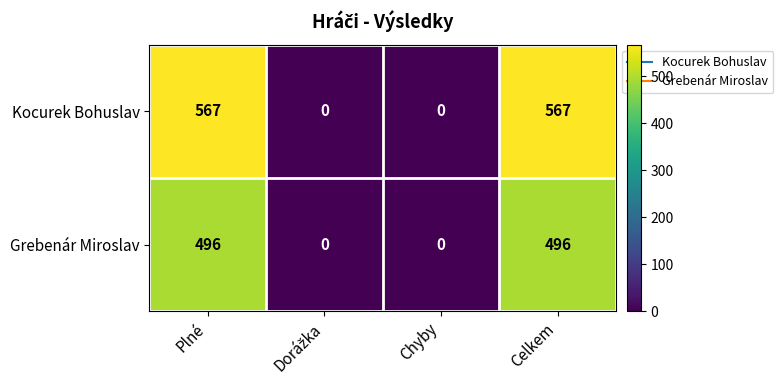

What is the total value across all series at Plné?

1063